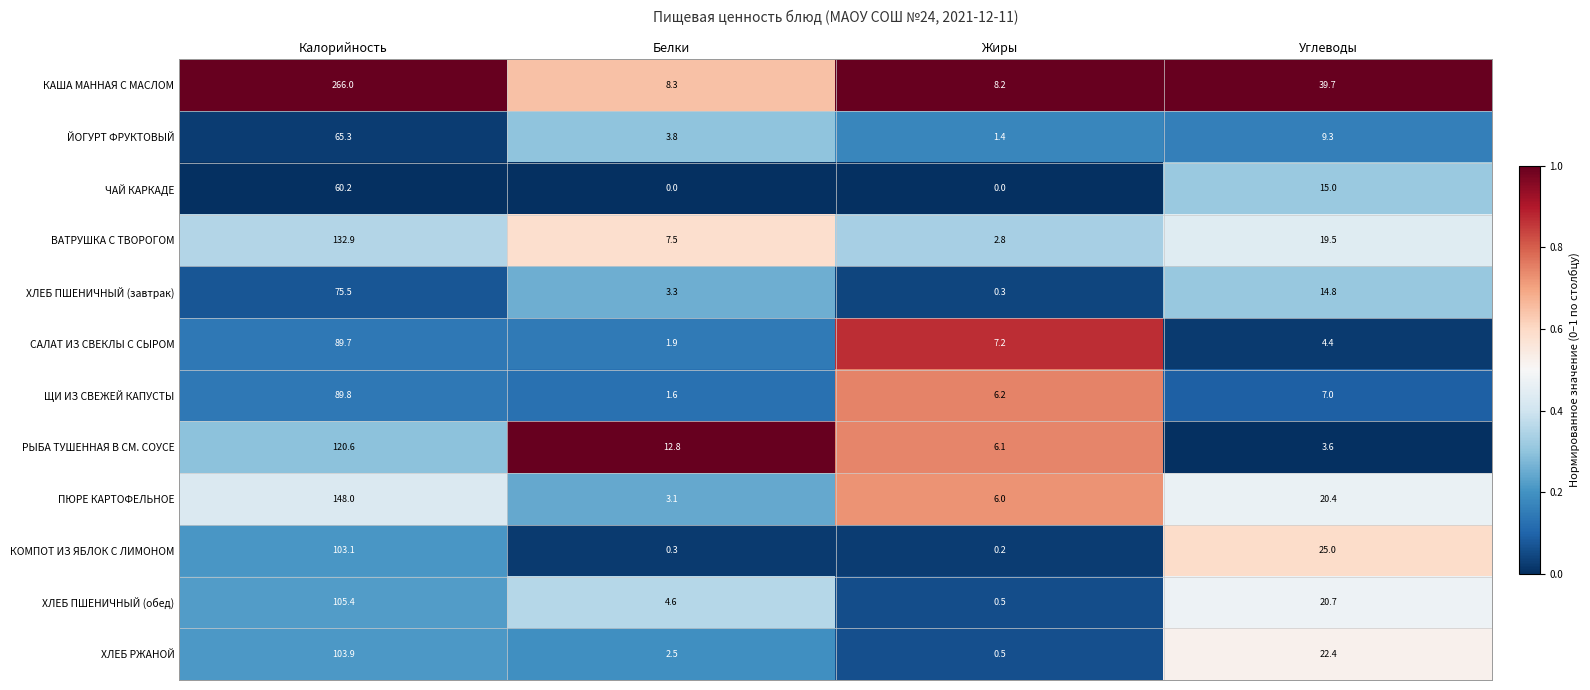

At which label does САЛАТ ИЗ СВЕКЛЫ С СЫРОМ first exceed 7?

Калорийность